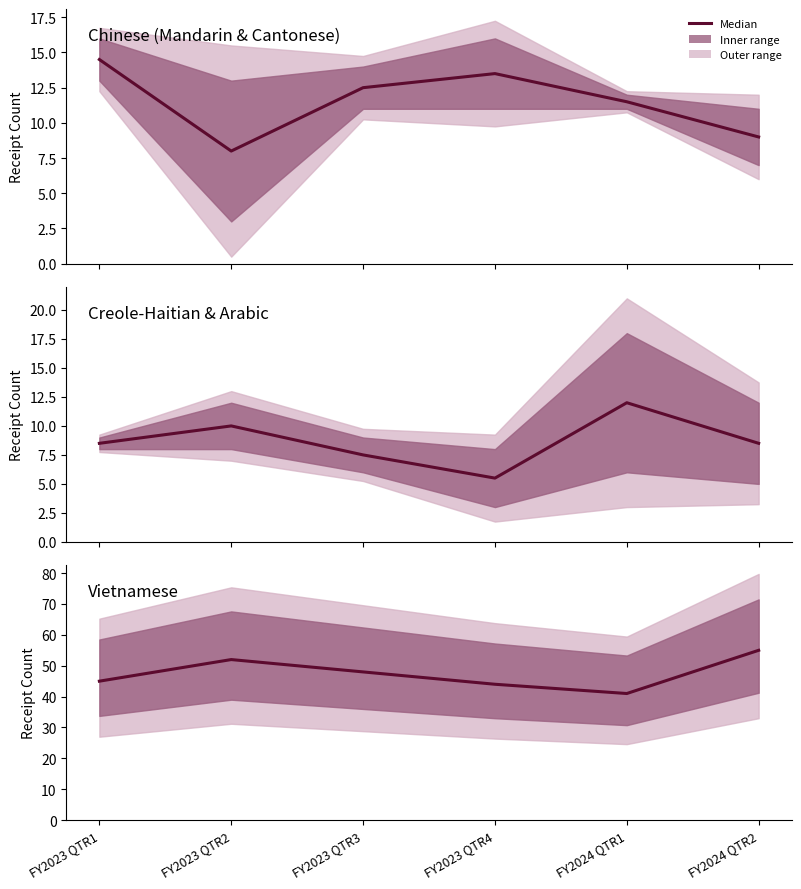

What is the label of the 1st point from the left?

FY2023 QTR1